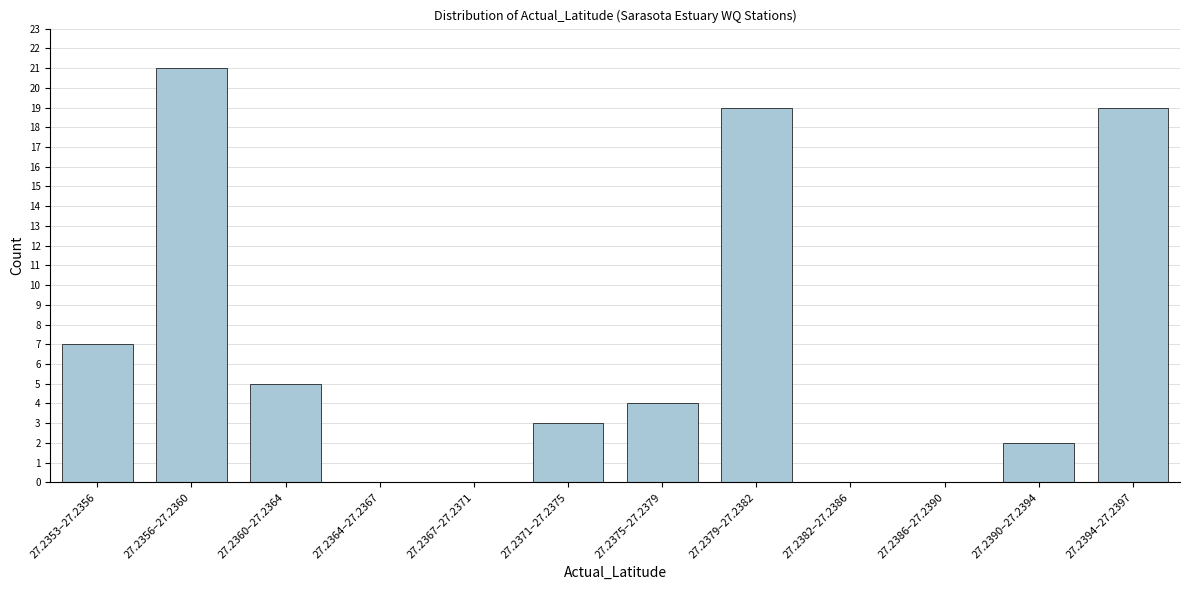

Reading left to right, what are all the values shown in this chart?

27.2353–27.2356=7	27.2356–27.2360=21	27.2360–27.2364=5	27.2364–27.2367=0	27.2367–27.2371=0	27.2371–27.2375=3	27.2375–27.2379=4	27.2379–27.2382=19	27.2382–27.2386=0	27.2386–27.2390=0	27.2390–27.2394=2	27.2394–27.2397=19